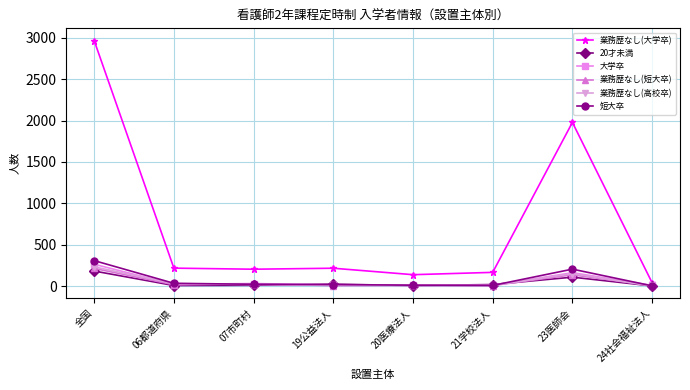

Count the number of data series in this chart.

6